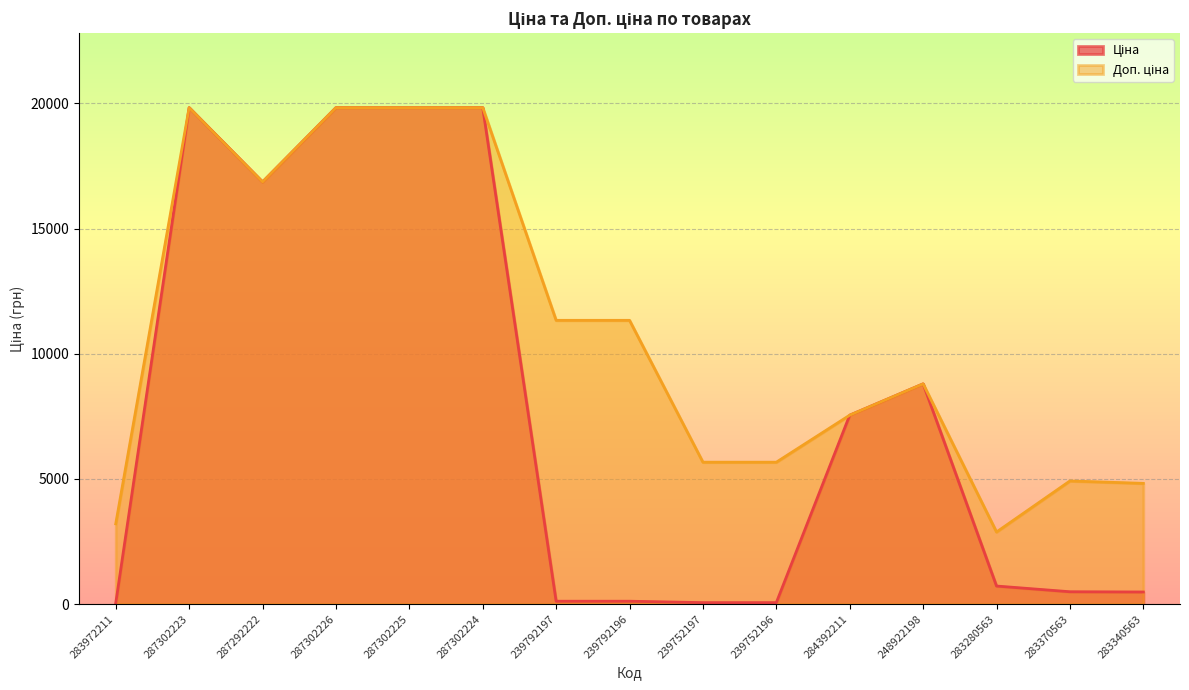

True or false: Ціна has a value of 56.7 at 239752197.

True